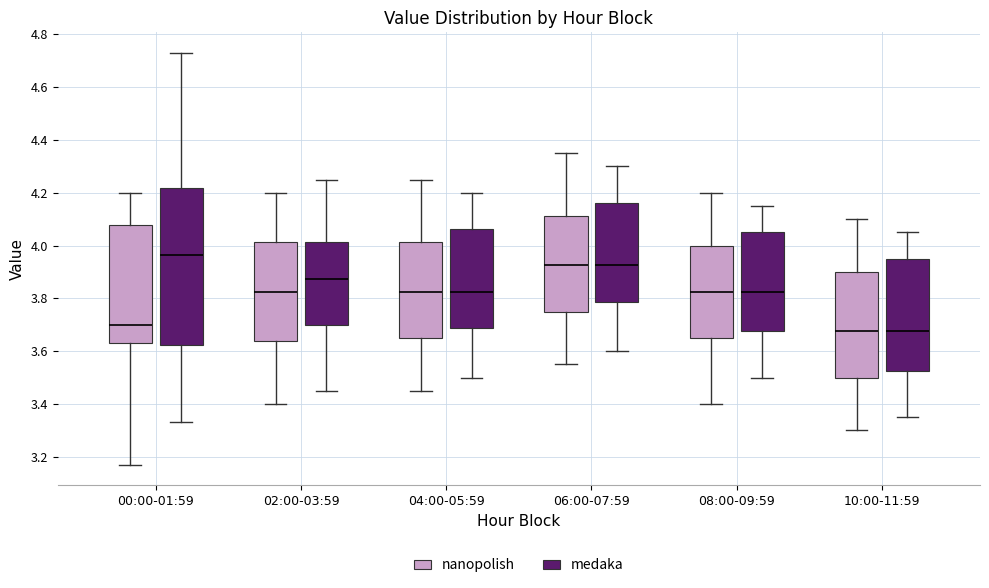

Which box's median line is the highest?

00:00-01:59 (medaka)